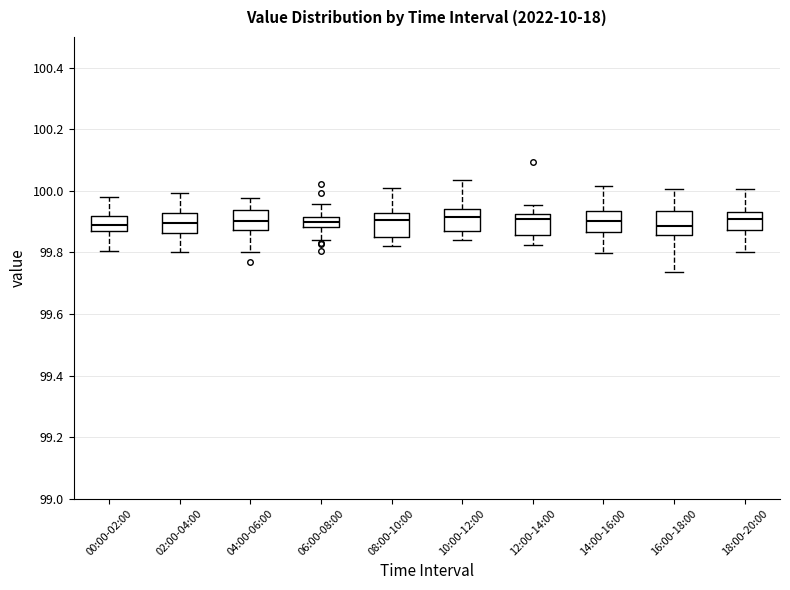

Where is the upper edge of the box for 12:00-14:00 on the y-axis? The values are not printed on the chart, so give them approximately, as read against the axis.

99.92